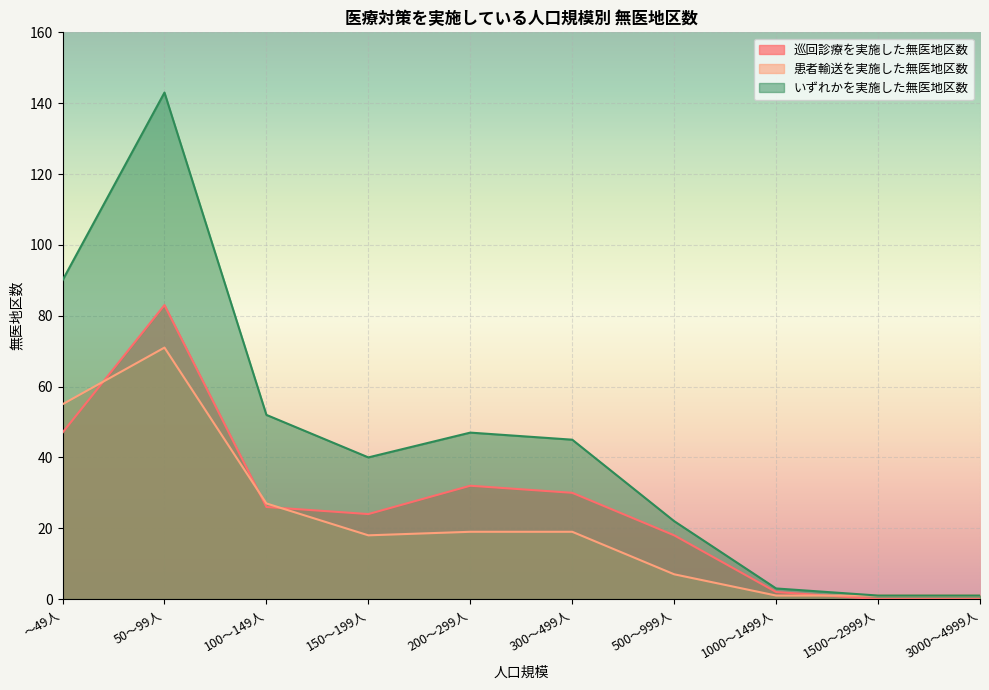

Where does the 巡回診療を実施した無医地区数 series first go above 26?

～49人